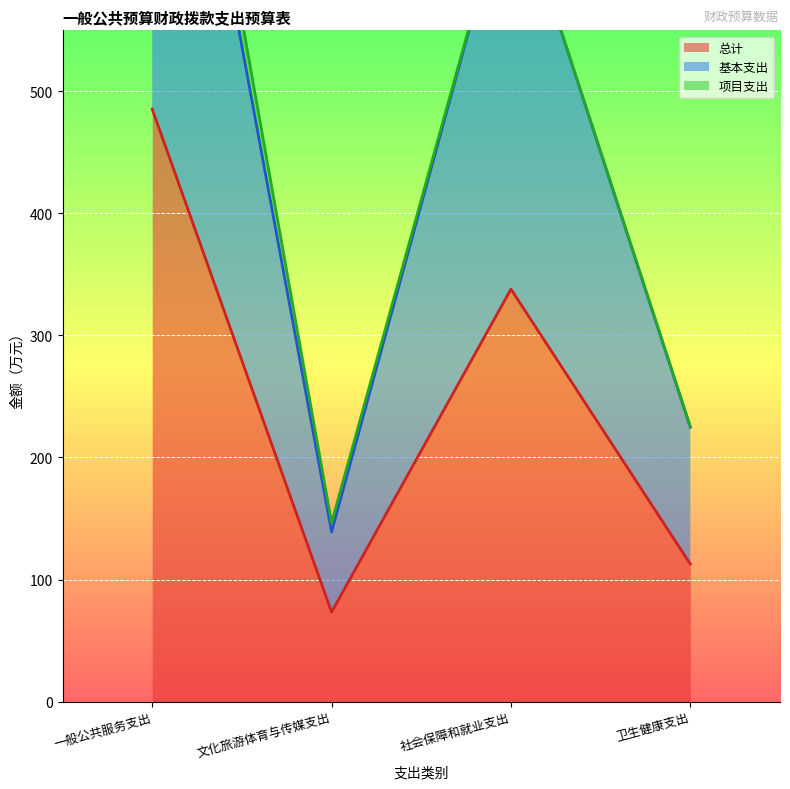

Which label corresponds to the smallest value in the chart?

文化旅游体育与传媒支出